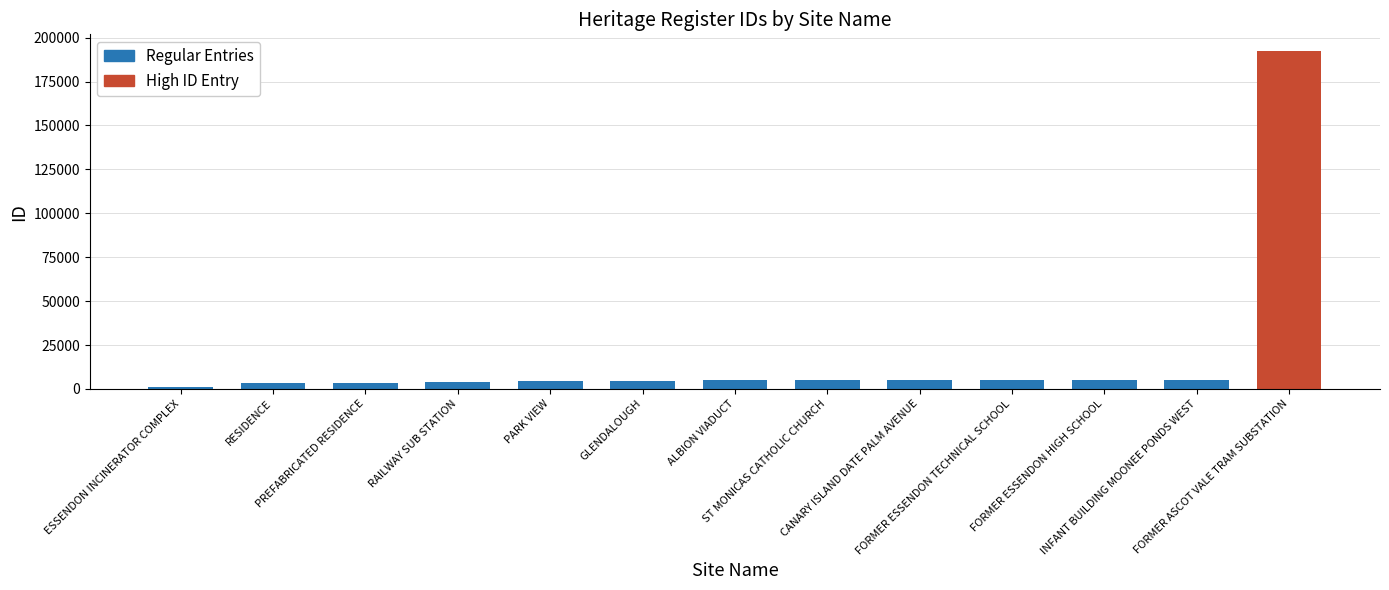

What position from the left is ALBION VIADUCT?

7